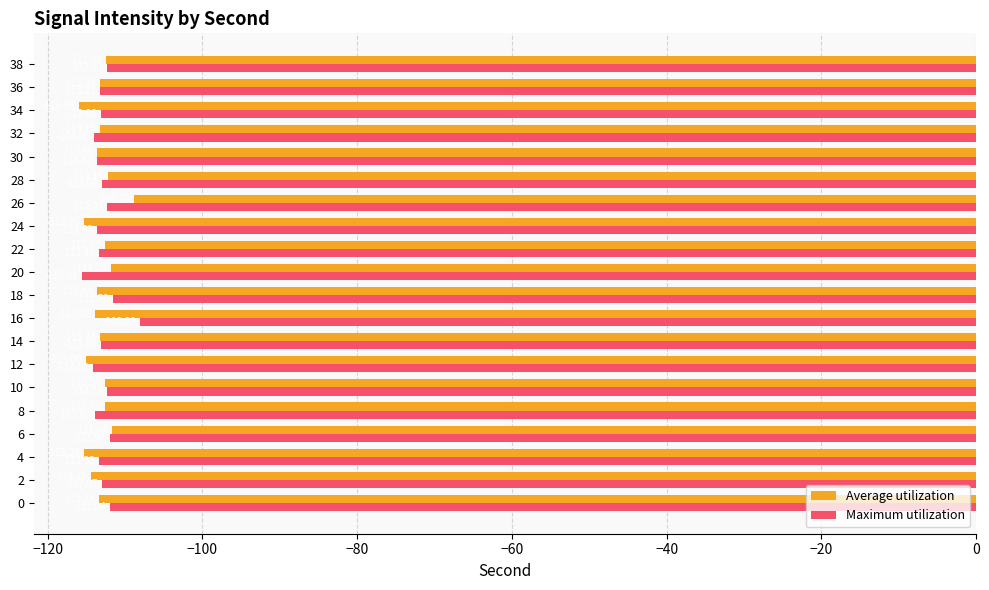

Between 22 and 38, which series saw the biggest shift?

Maximum utilization